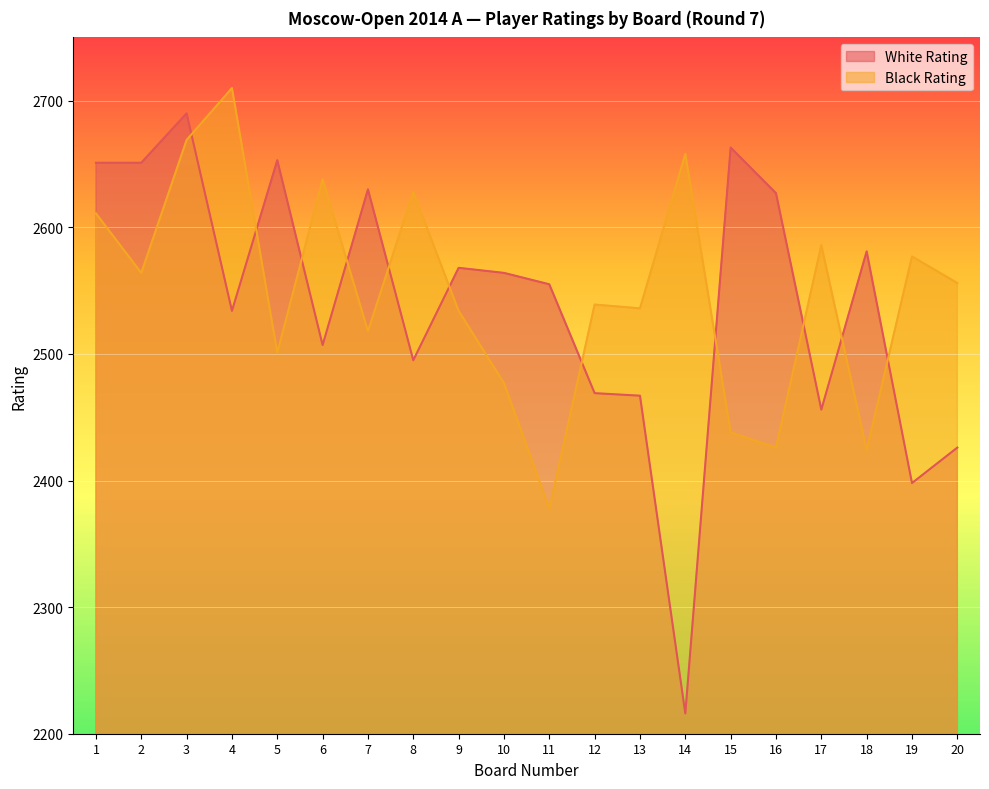

What are all the series names shown in the legend?

White Rating, Black Rating